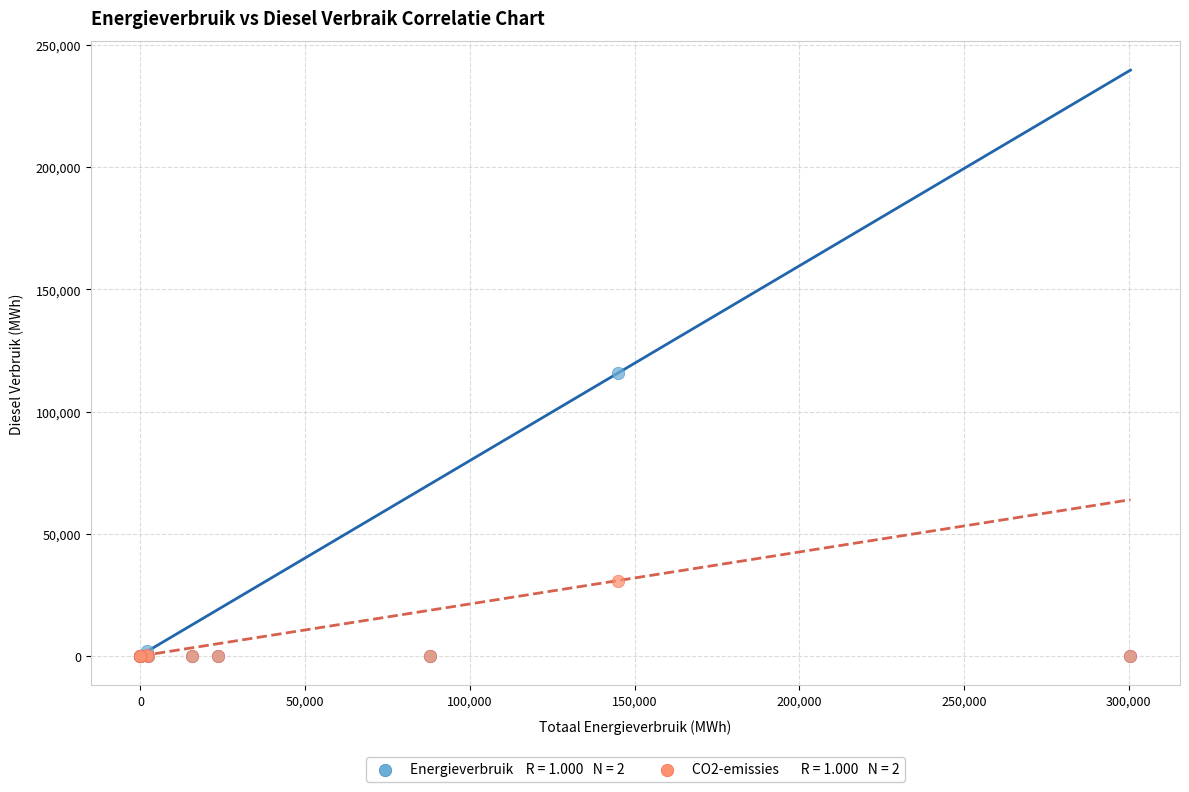

Across all series, what Y value is closest to 57883?

30909.8